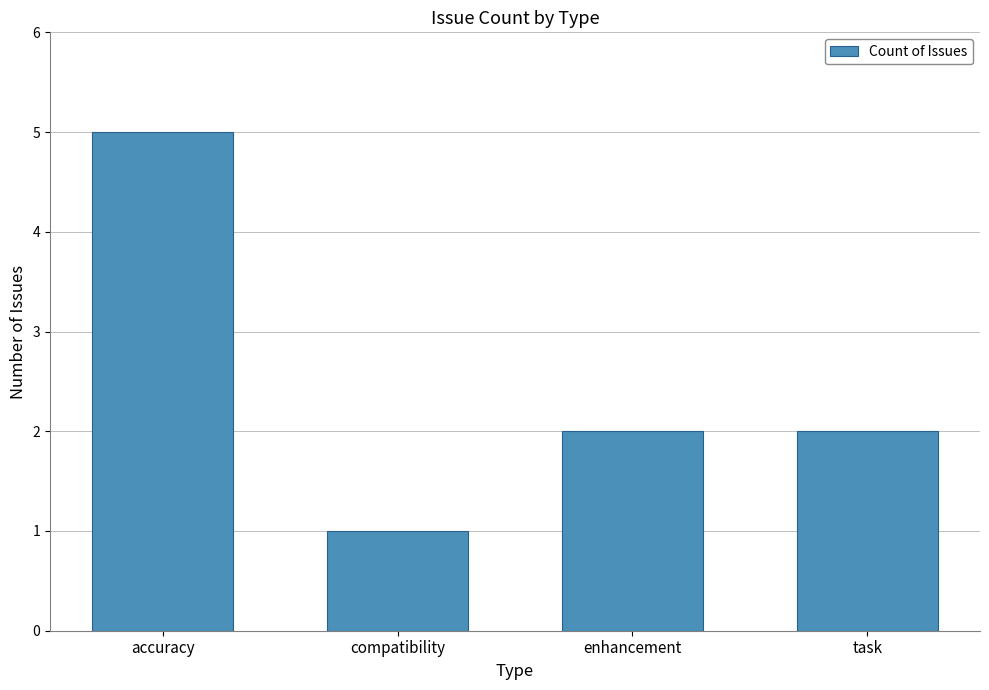

What is the sum of all values?

10